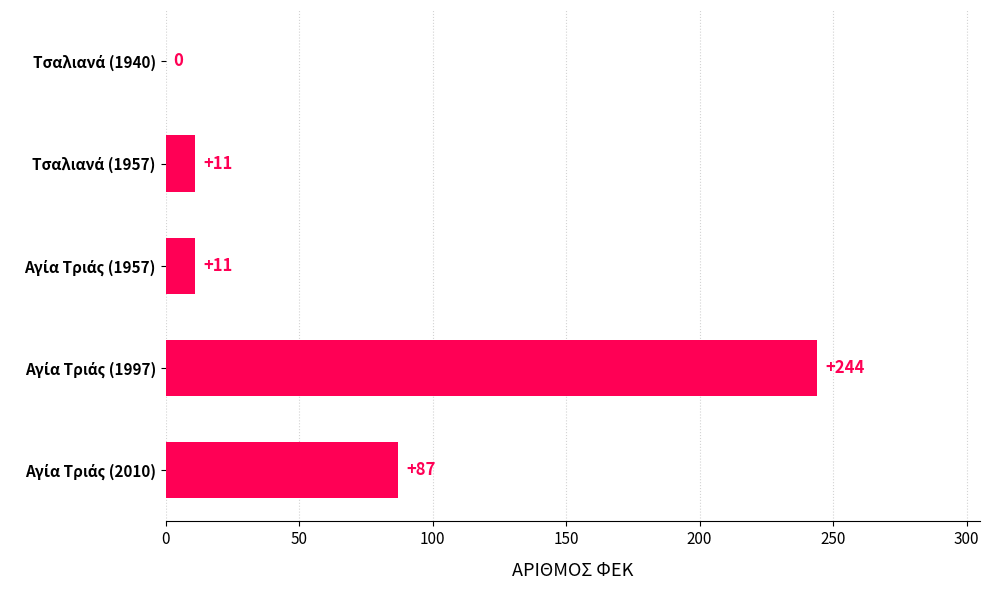

What is the sum of all values?

353